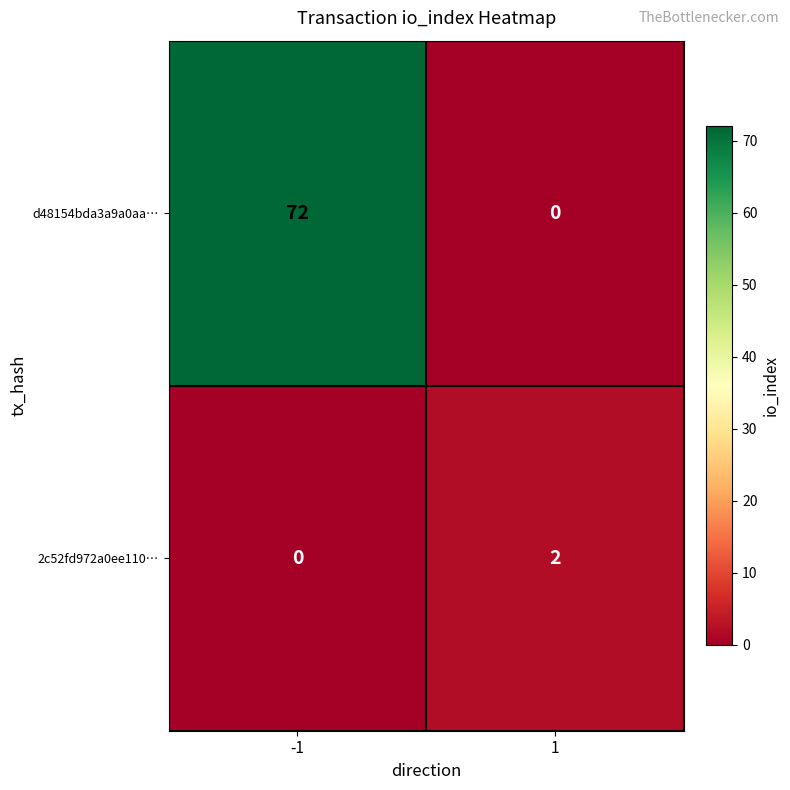

The 2c52fd972a0ee110… series shows 1 at 1. True or false?

False